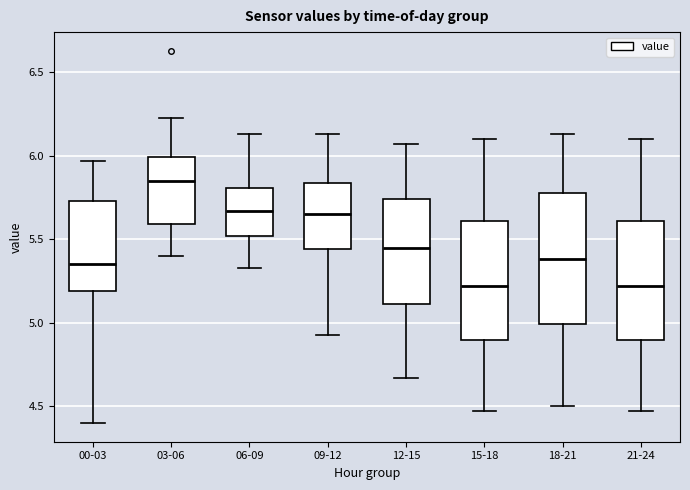

Where is the lower edge of the box for 09-12 on the y-axis? The values are not printed on the chart, so give them approximately, as read against the axis.

5.45